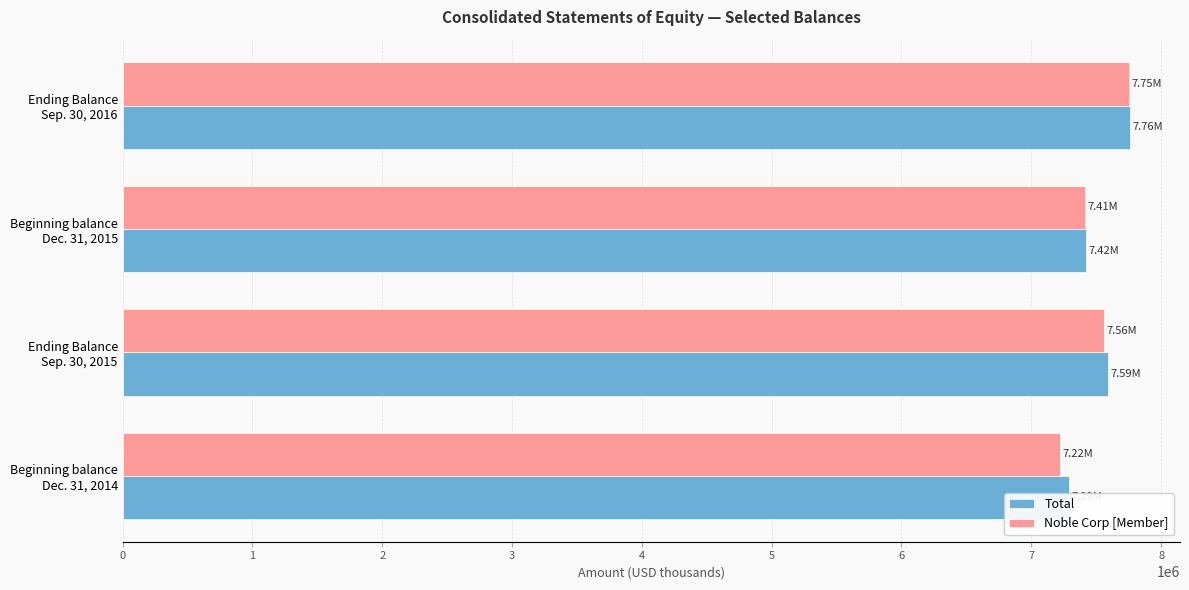

At how many categories does at least one series exceed 7287458?

3